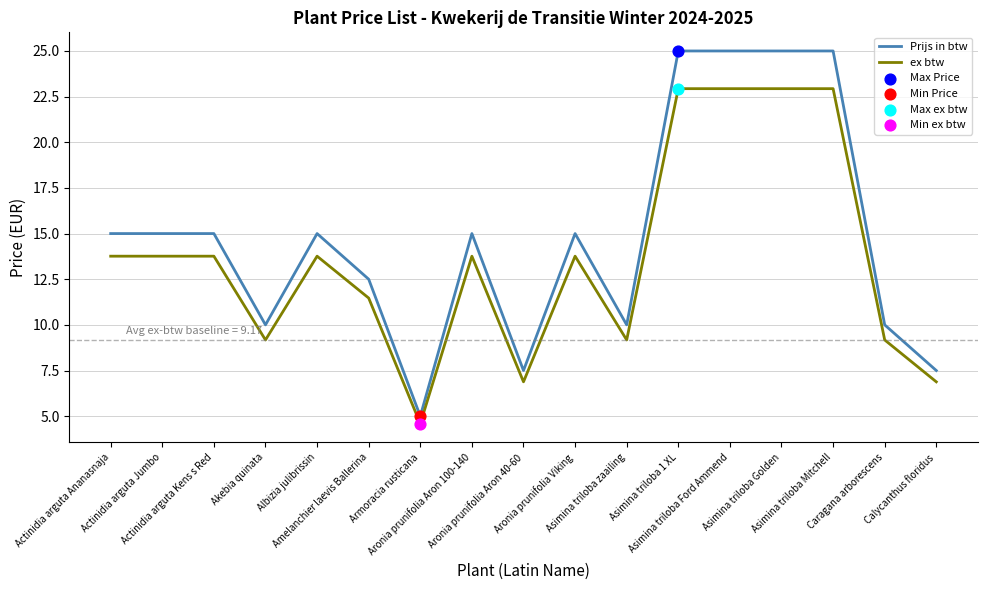

What is the total value across all series at Calycanthus floridus?

14.4